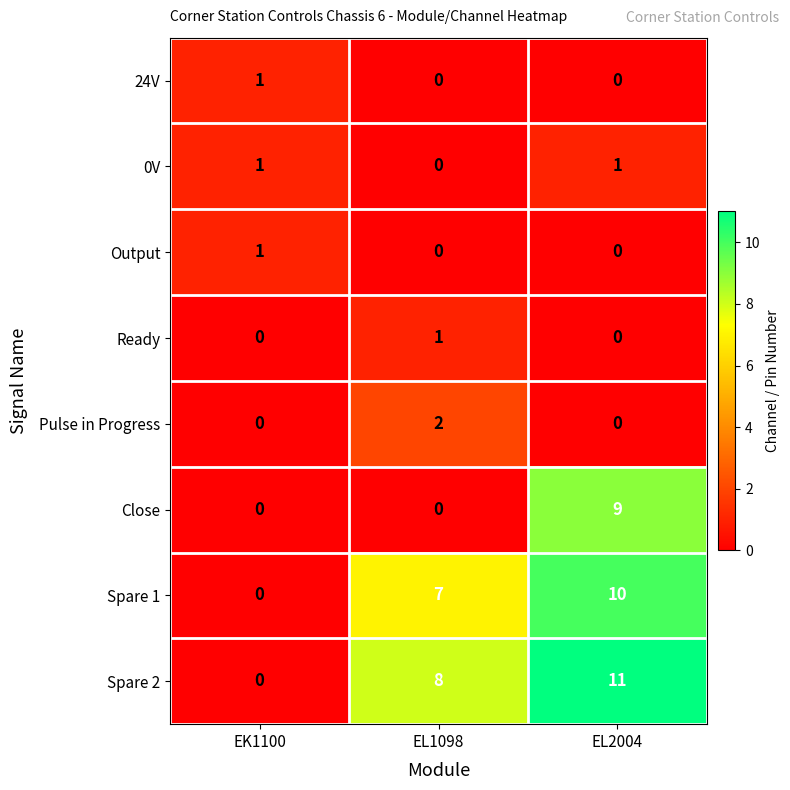

What is the sum of the Spare 2 values at EK1100 and EL2004?

11